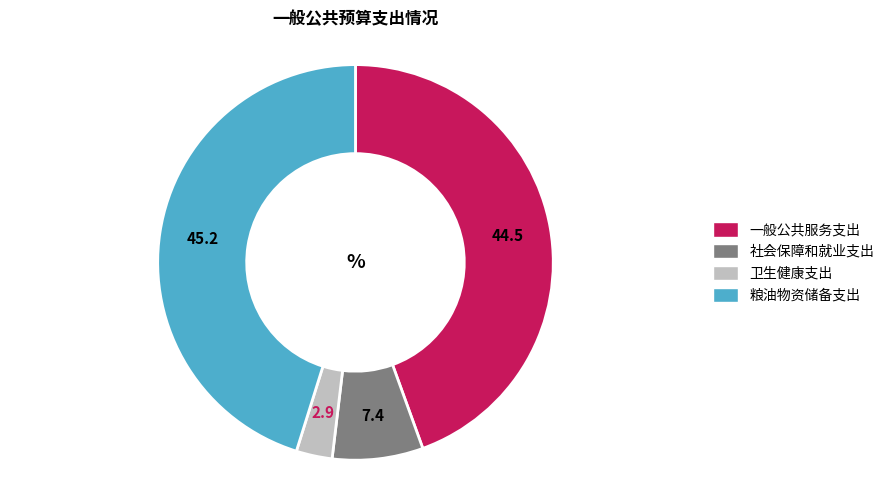

How many slices are in this pie chart?

4